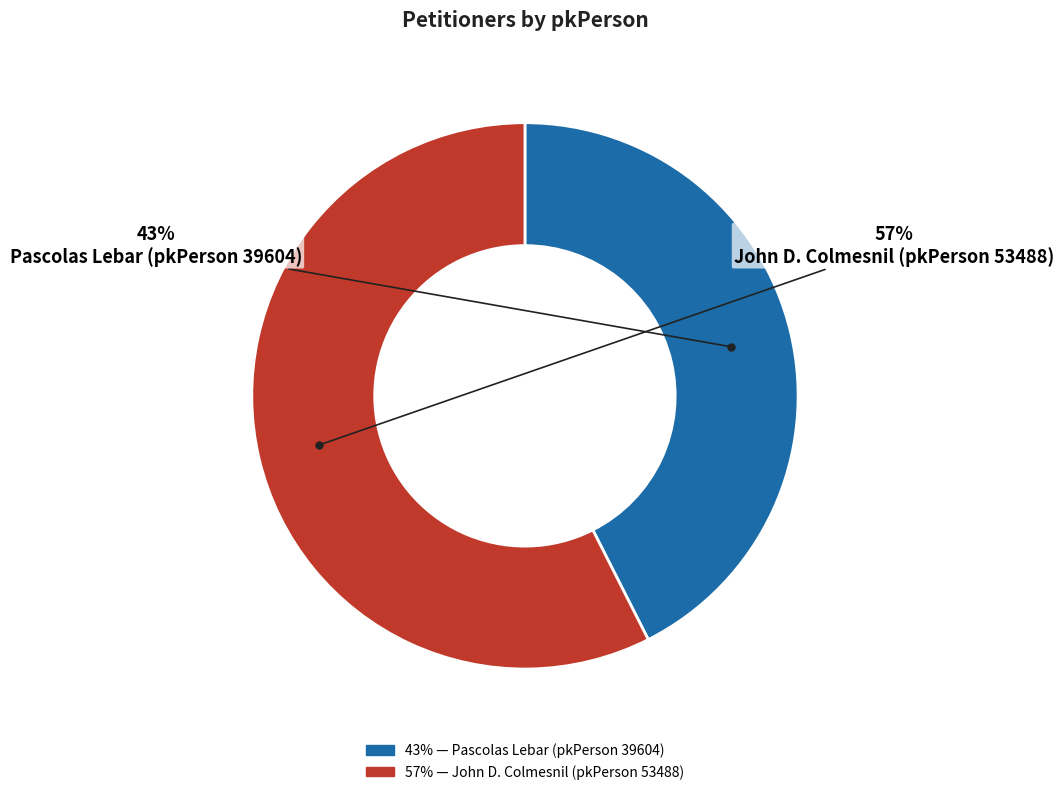

To the nearest percent, what is the combined percentage of Pascolas Lebar (pkPerson 39604) and John D. Colmesnil (pkPerson 53488)?

100%